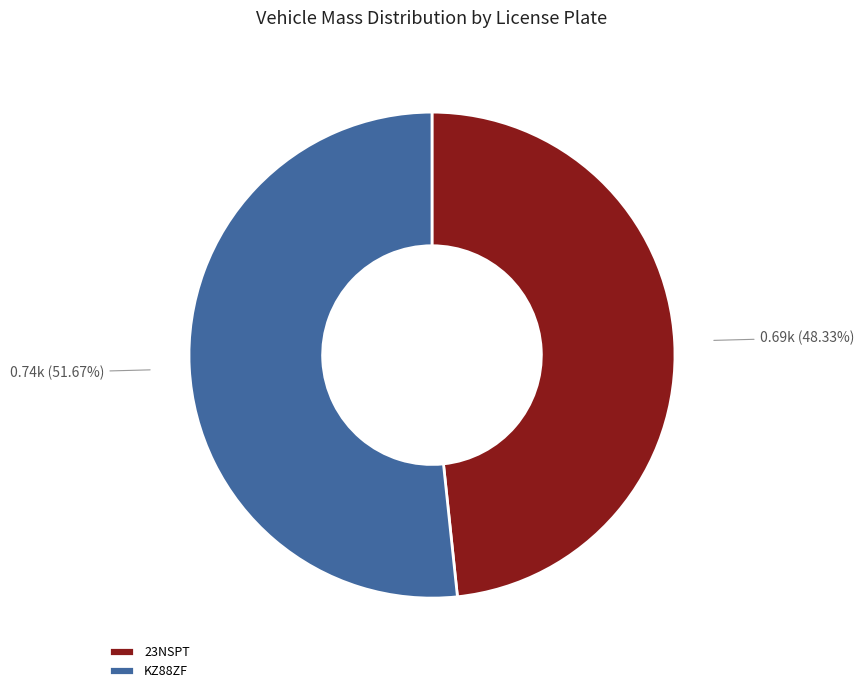

Is there a majority slice in this chart?

Yes